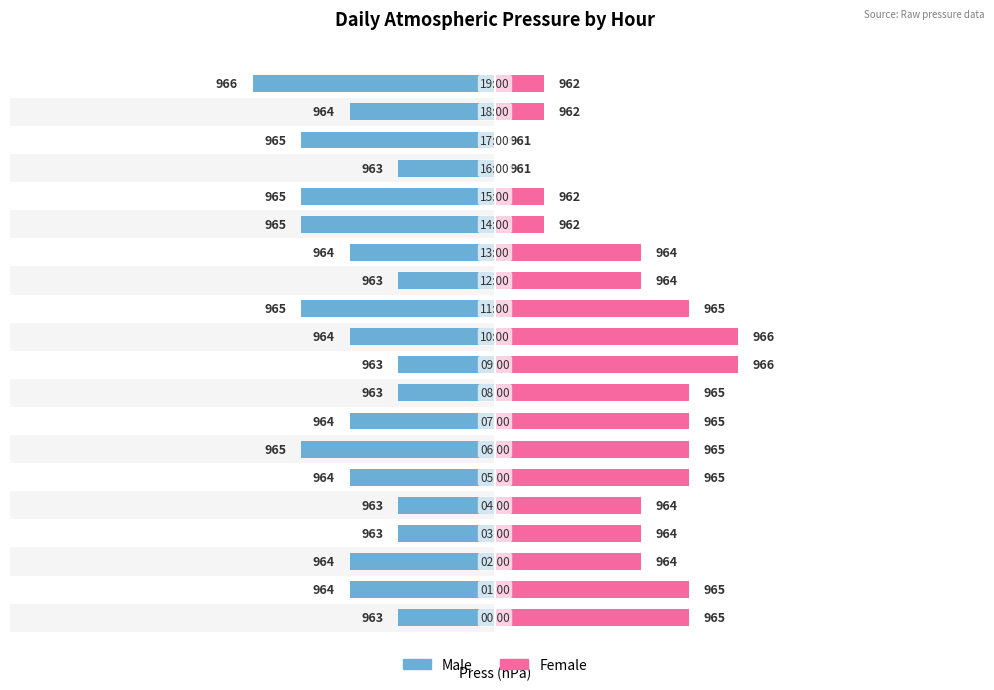

Which series has the largest range (max minus min)?

Female